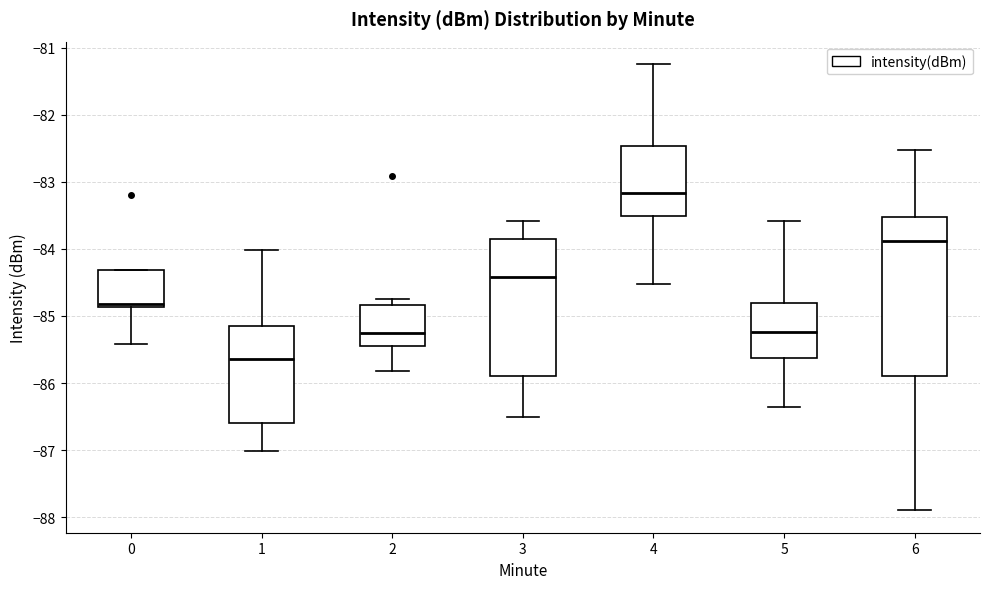

Which box has the highest median line?

4